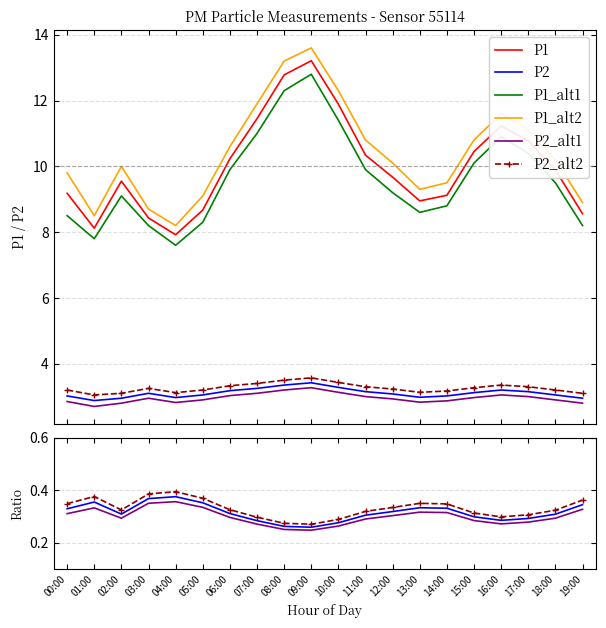

What is the label of the 5th point from the left?

04:00